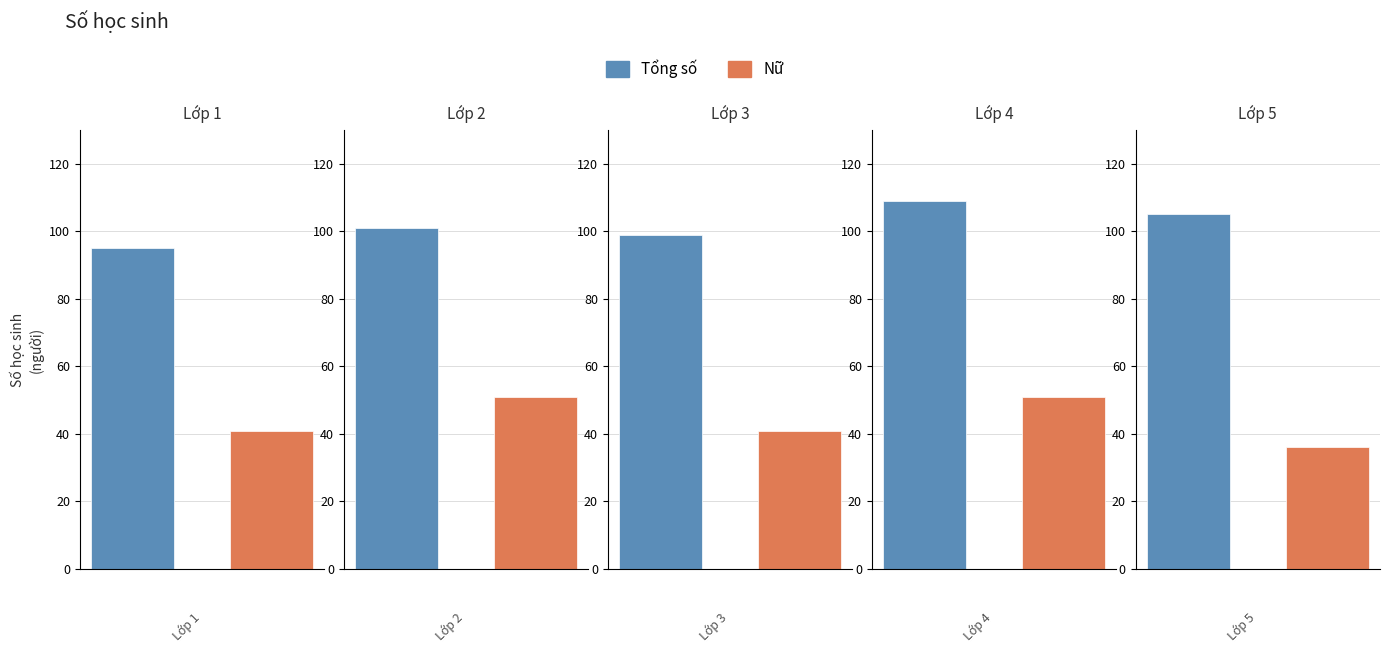

How many bars are there in total?

10